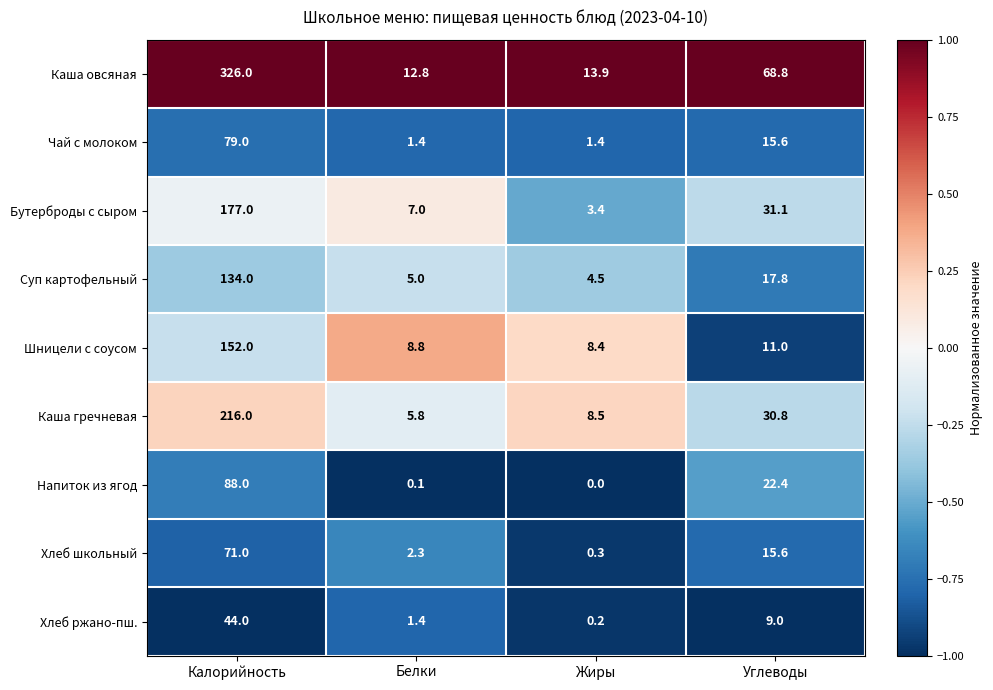

What is the spread (max minus min) of values at Калорийность?

282.0